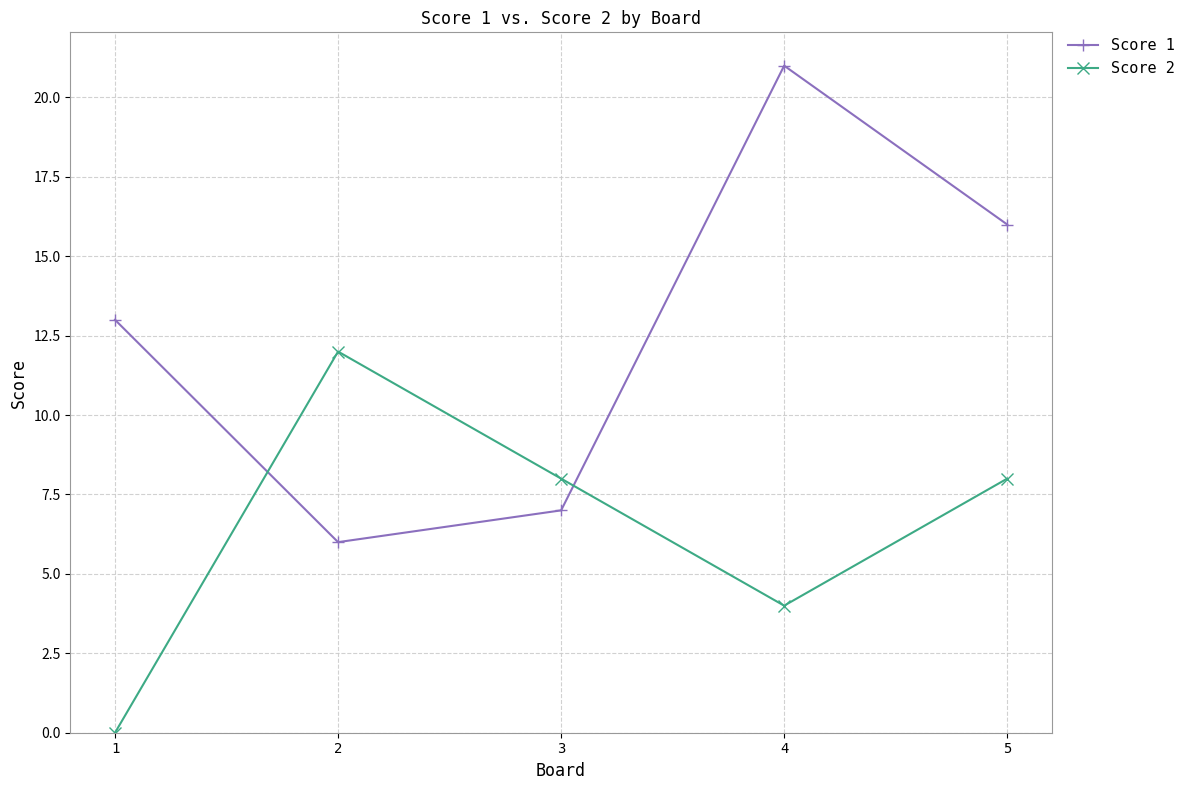

The value of Score 2 at 5 is 8. True or false?

True